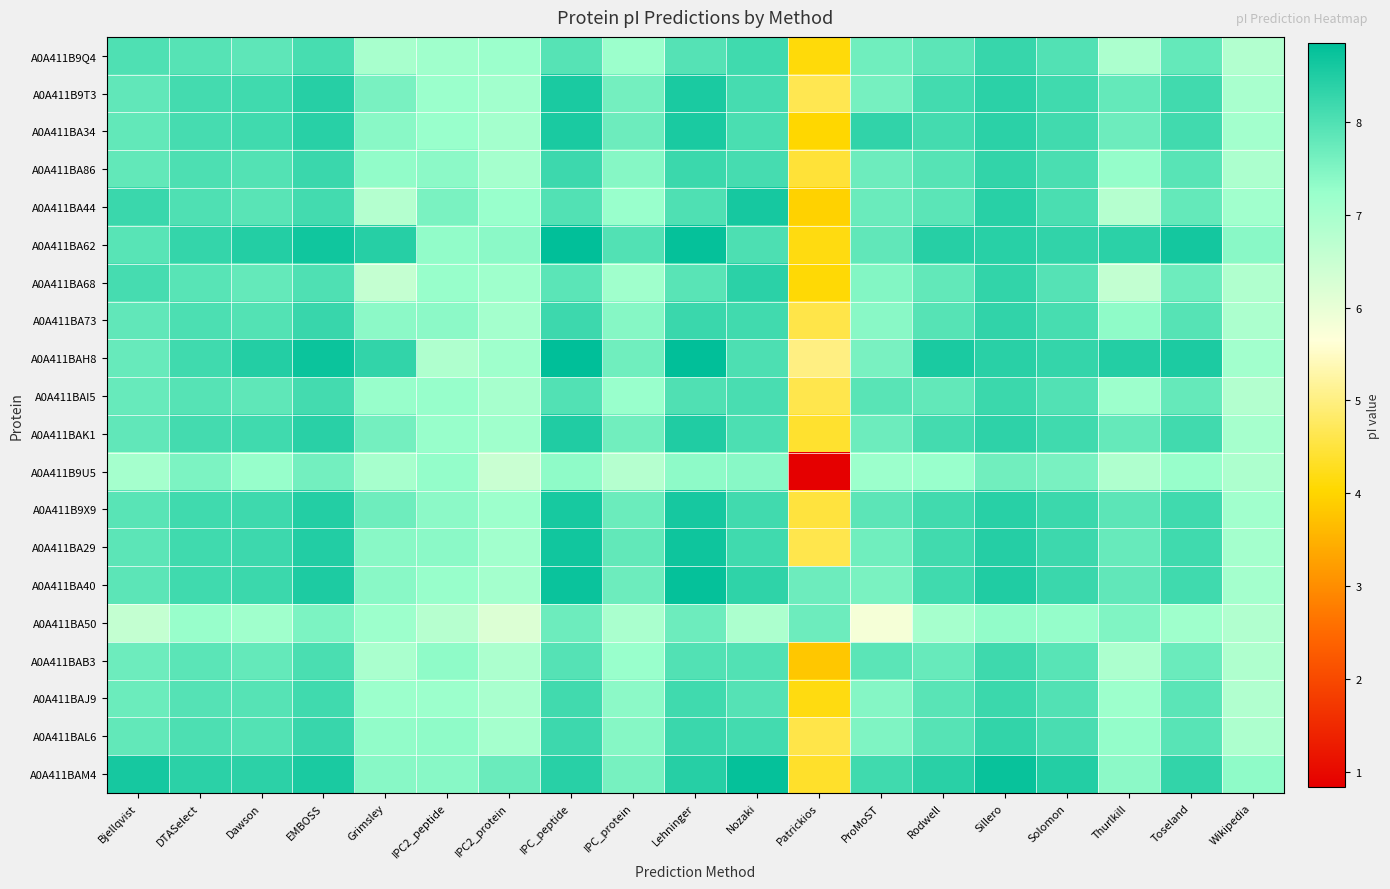

At which category does the chart reach its peak across all series?

IPC_peptide